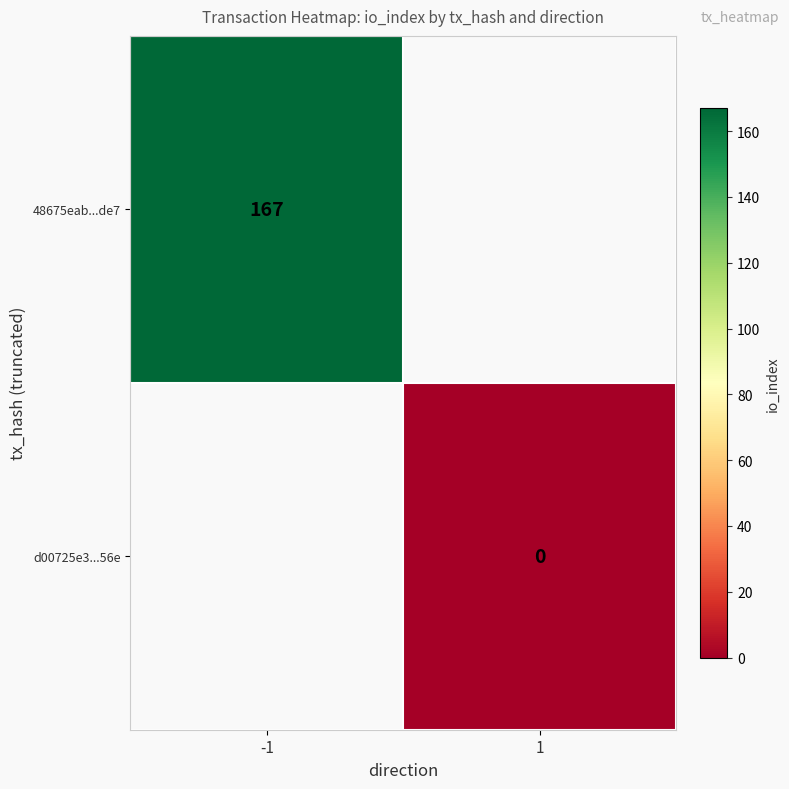

How many categories are shown in the chart?

2